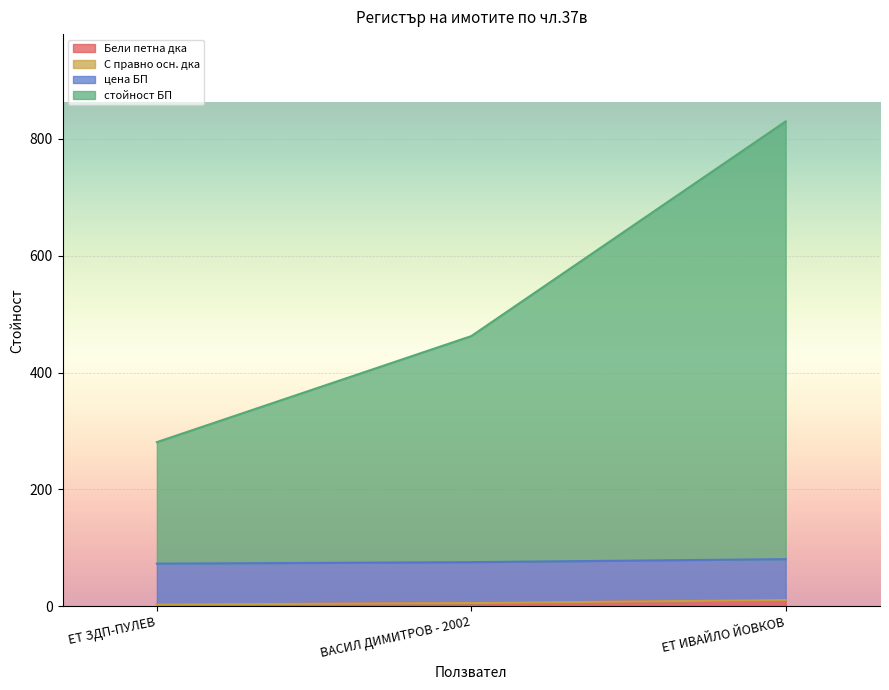

Between ЕТ ИВАЙЛО ЙОВКОВ and ЕТ ЗДП-ПУЛЕВ, which is larger?

ЕТ ИВАЙЛО ЙОВКОВ